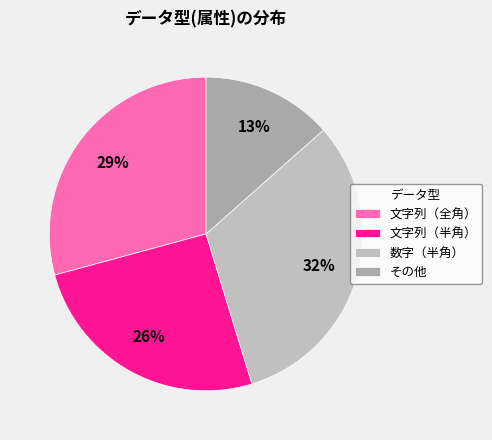

What percentage is the 文字列（半角） slice, to the nearest percent?

26%